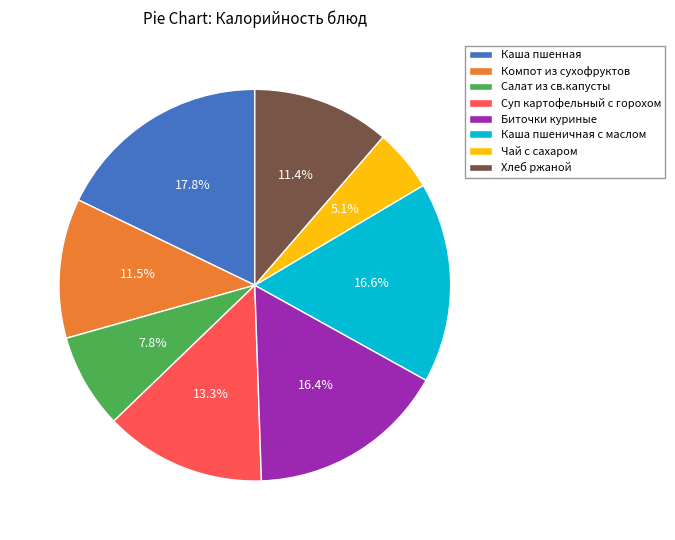

What portion of the pie excludes Биточки куриные?

83.6%